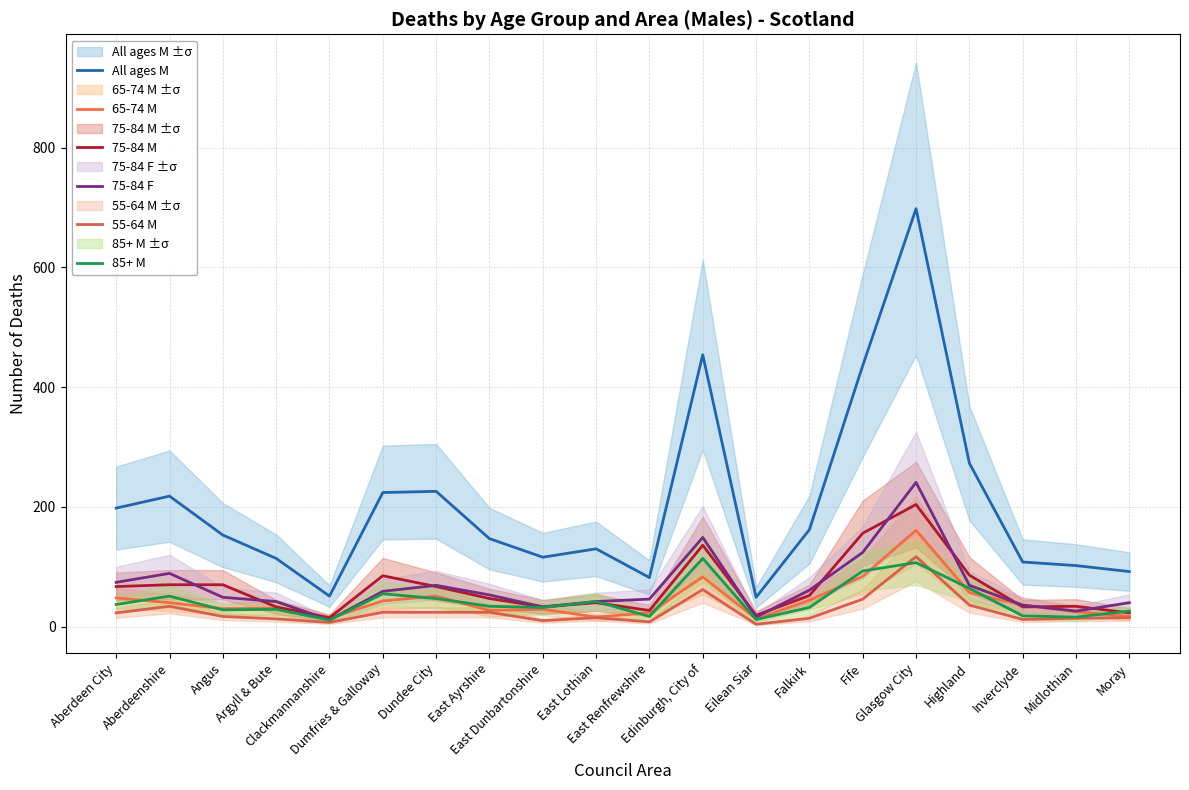

Which series has the largest total across all categories?

All ages M